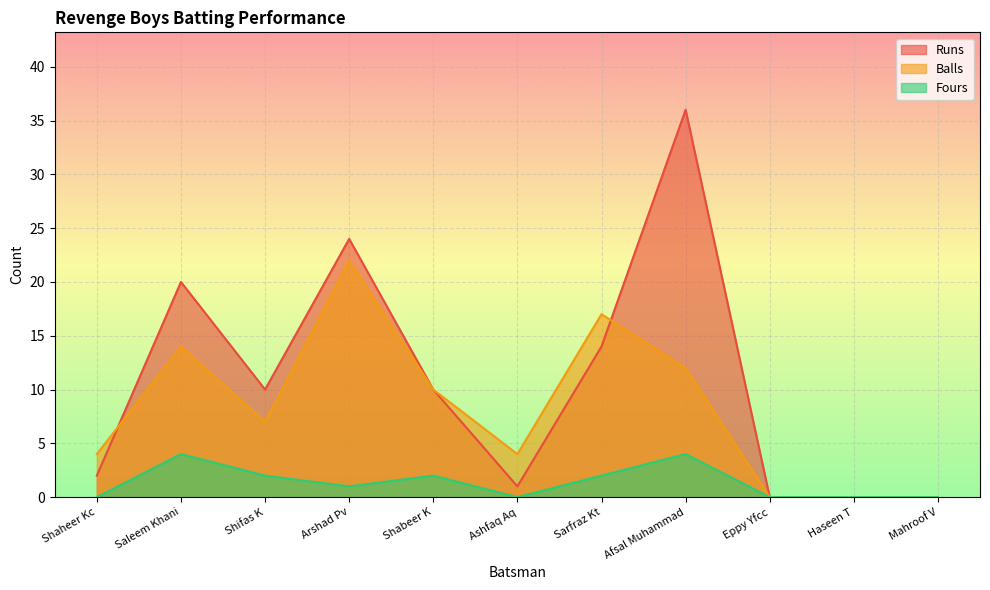

The Fours series shows 1 at Arshad Pv. True or false?

True